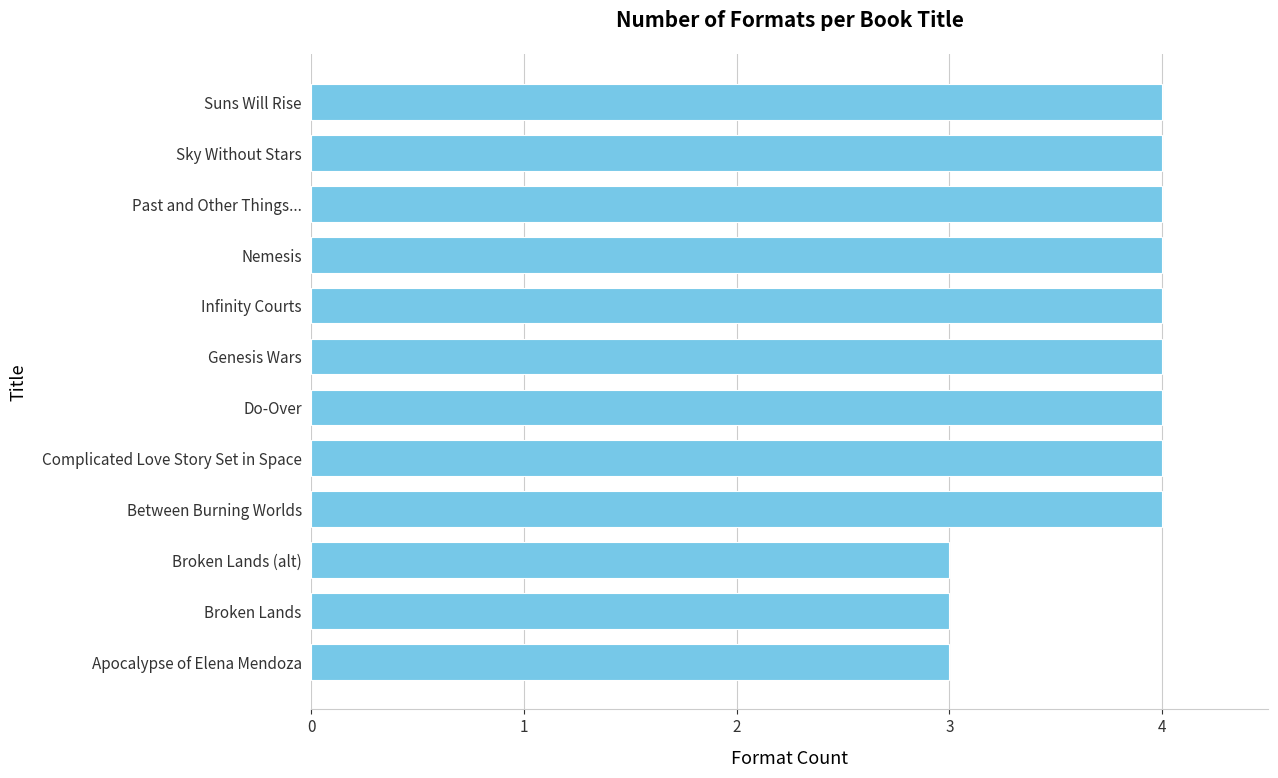

Approximately how many times larger is the value at Infinity Courts compared to Apocalypse of Elena Mendoza?

1.3